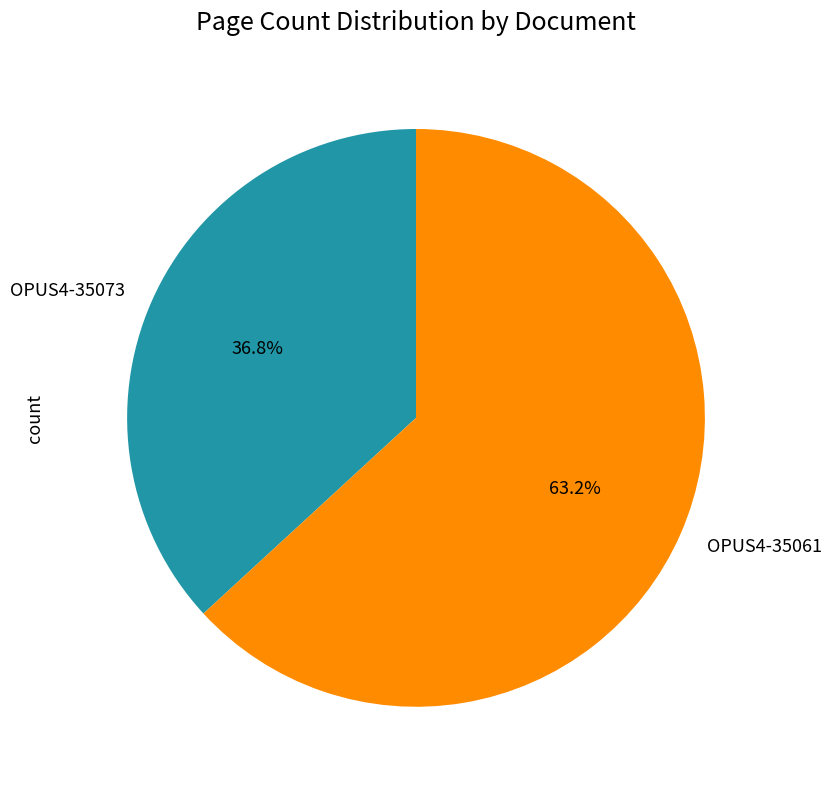

What percentage is the OPUS4-35061 slice, to the nearest percent?

63%